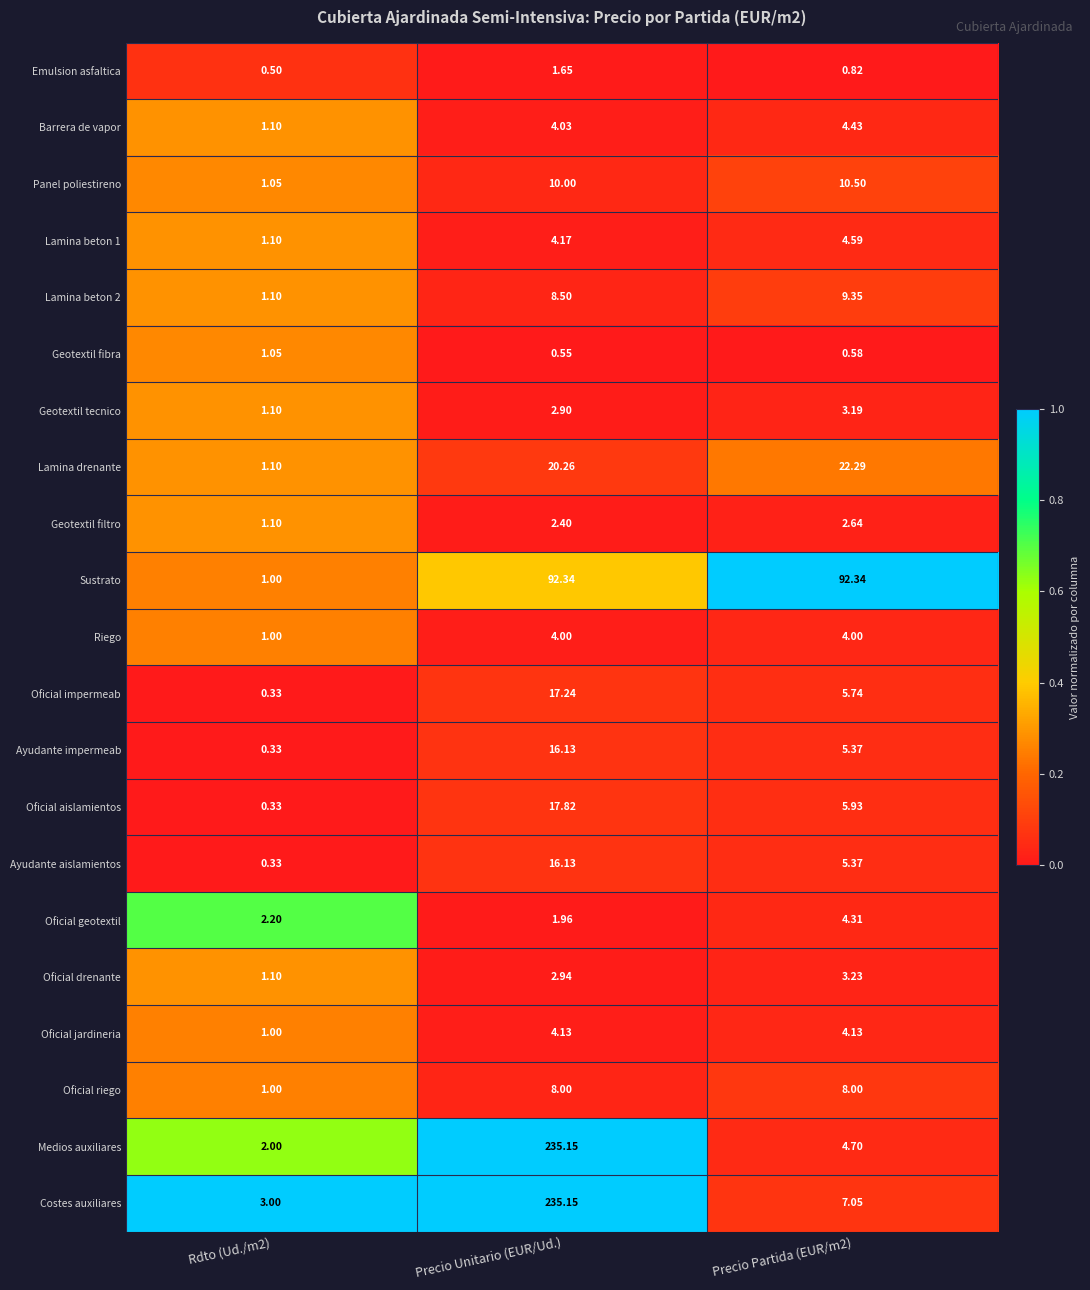

Which series has the widest spread of values?

Medios auxiliares